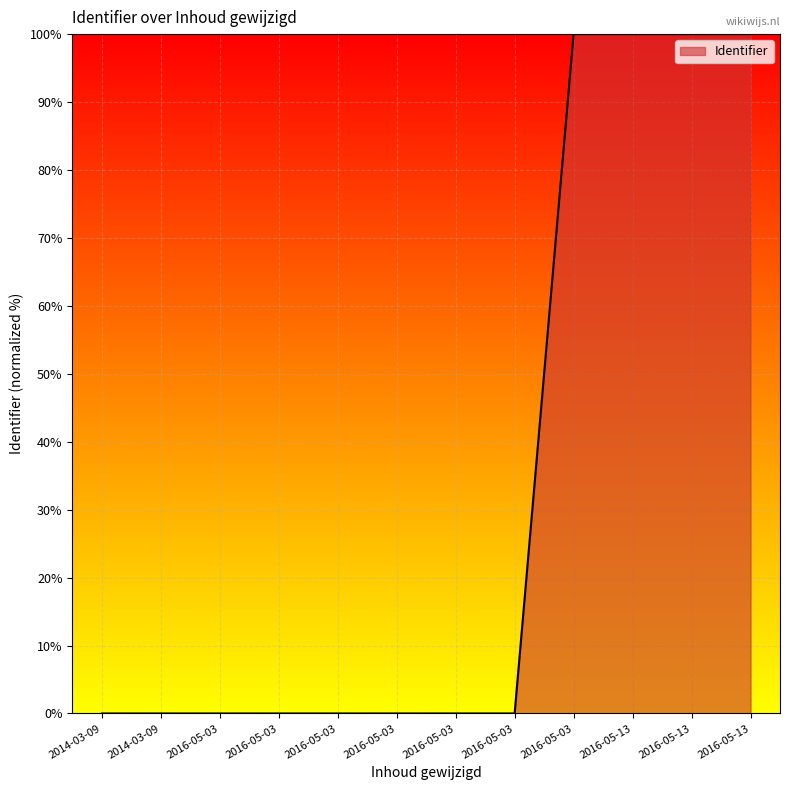

What is the average value?

33.3